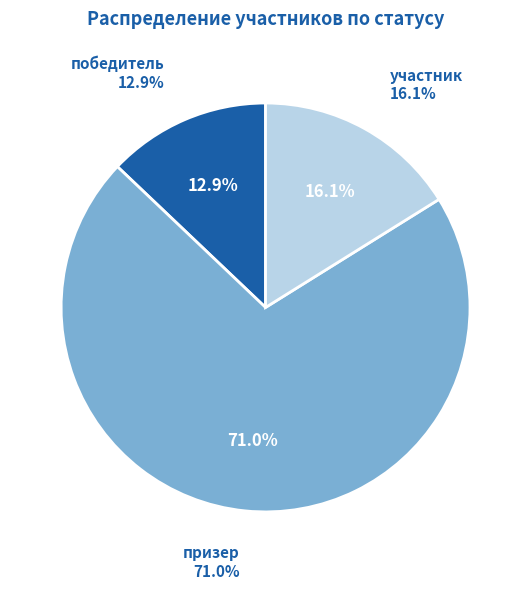

The участник slice represents 30% of the pie. True or false?

False